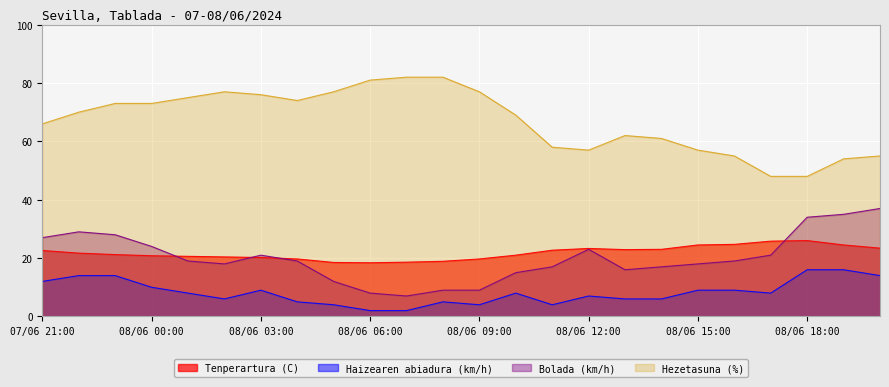

Reading left to right, extract all data points from this chart.

Tenperartura (C): 07/06 21:00=22.6	07/06 22:00=21.7	07/06 23:00=21.2	08/06 00:00=20.8	08/06 01:00=20.6	08/06 02:00=20.4	08/06 03:00=20.2	08/06 04:00=19.7	08/06 05:00=18.5	08/06 06:00=18.4	08/06 07:00=18.6	08/06 08:00=18.9	08/06 09:00=19.7	08/06 10:00=21.0	08/06 11:00=22.7	08/06 12:00=23.3	08/06 13:00=22.9	08/06 14:00=23.0	08/06 15:00=24.5	08/06 16:00=24.7	08/06 17:00=25.8	08/06 18:00=26.0	08/06 19:00=24.5	08/06 20:00=23.4
Haizearen abiadura (km/h): 07/06 21:00=12.0	07/06 22:00=14.0	07/06 23:00=14.0	08/06 00:00=10.0	08/06 01:00=8.0	08/06 02:00=6.0	08/06 03:00=9.0	08/06 04:00=5.0	08/06 05:00=4.0	08/06 06:00=2.0	08/06 07:00=2.0	08/06 08:00=5.0	08/06 09:00=4.0	08/06 10:00=8.0	08/06 11:00=4.0	08/06 12:00=7.0	08/06 13:00=6.0	08/06 14:00=6.0	08/06 15:00=9.0	08/06 16:00=9.0	08/06 17:00=8.0	08/06 18:00=16.0	08/06 19:00=16.0	08/06 20:00=14.0
Bolada (km/h): 07/06 21:00=27.0	07/06 22:00=29.0	07/06 23:00=28.0	08/06 00:00=24.0	08/06 01:00=19.0	08/06 02:00=18.0	08/06 03:00=21.0	08/06 04:00=19.0	08/06 05:00=12.0	08/06 06:00=8.0	08/06 07:00=7.0	08/06 08:00=9.0	08/06 09:00=9.0	08/06 10:00=15.0	08/06 11:00=17.0	08/06 12:00=23.0	08/06 13:00=16.0	08/06 14:00=17.0	08/06 15:00=18.0	08/06 16:00=19.0	08/06 17:00=21.0	08/06 18:00=34.0	08/06 19:00=35.0	08/06 20:00=37.0
Hezetasuna (%): 07/06 21:00=66.0	07/06 22:00=70.0	07/06 23:00=73.0	08/06 00:00=73.0	08/06 01:00=75.0	08/06 02:00=77.0	08/06 03:00=76.0	08/06 04:00=74.0	08/06 05:00=77.0	08/06 06:00=81.0	08/06 07:00=82.0	08/06 08:00=82.0	08/06 09:00=77.0	08/06 10:00=69.0	08/06 11:00=58.0	08/06 12:00=57.0	08/06 13:00=62.0	08/06 14:00=61.0	08/06 15:00=57.0	08/06 16:00=55.0	08/06 17:00=48.0	08/06 18:00=48.0	08/06 19:00=54.0	08/06 20:00=55.0